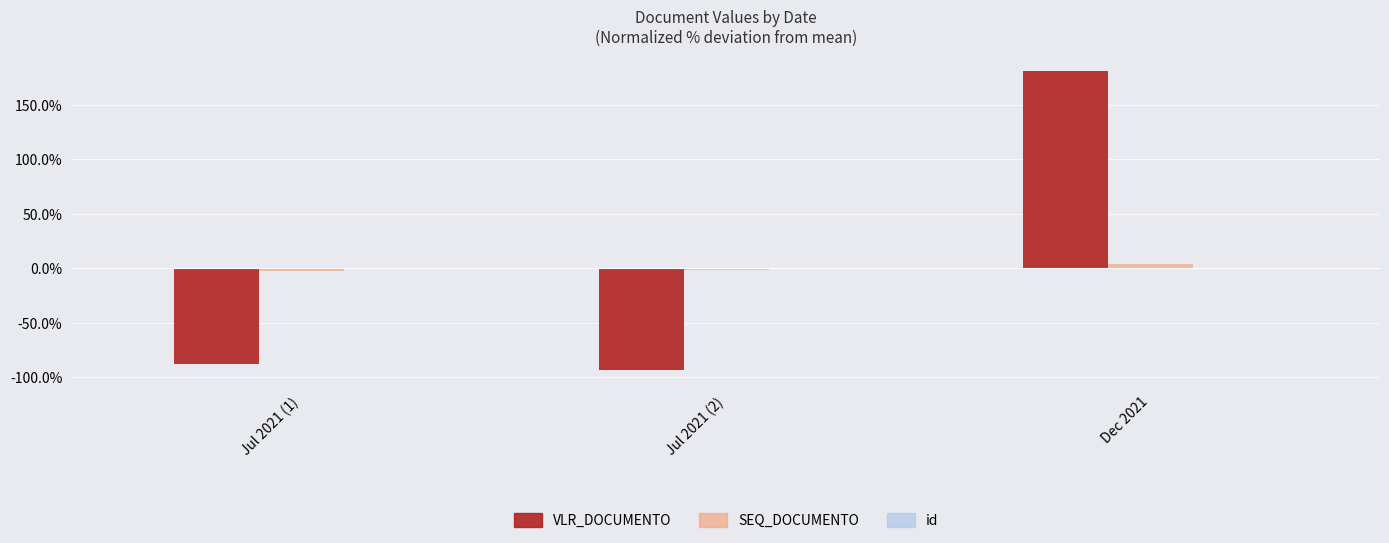

How many positive values does the VLR_DOCUMENTO series have?

1